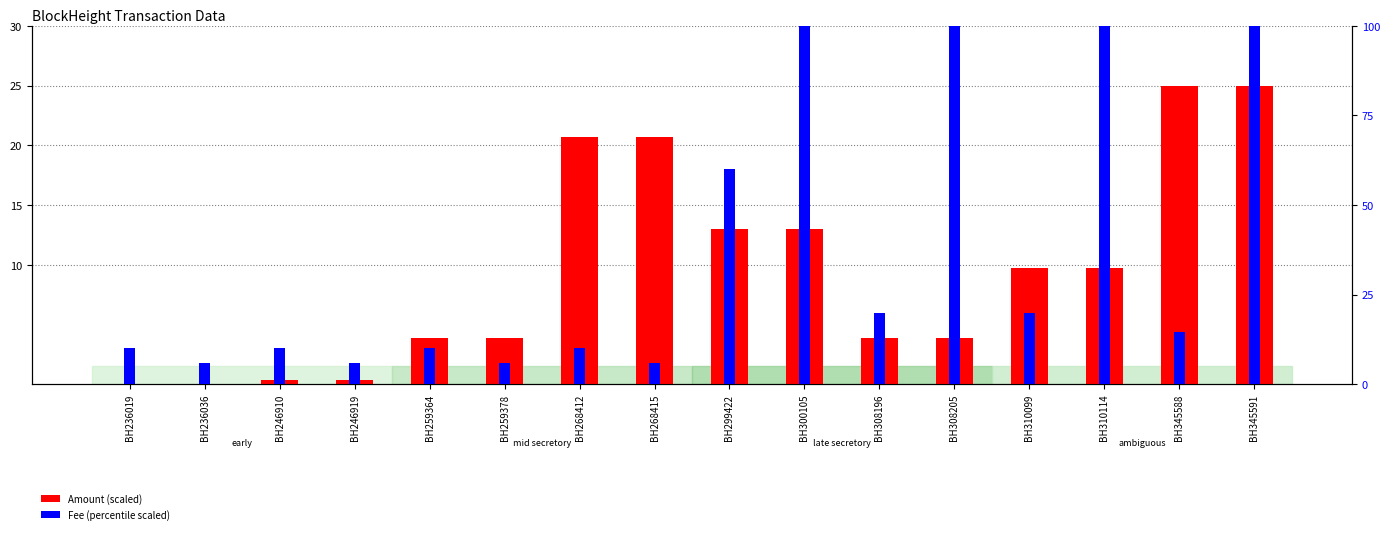

How many groups of bars are there?

16